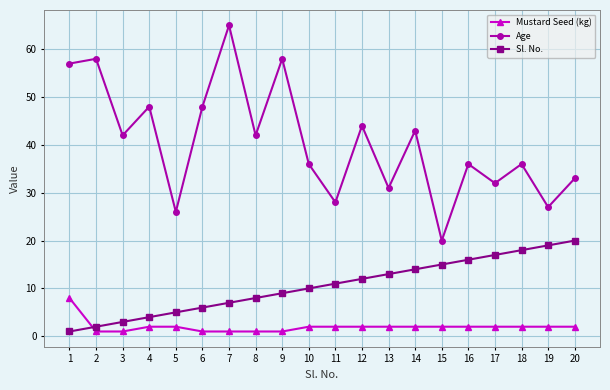

What is the sum of all Sl. No. values?

210